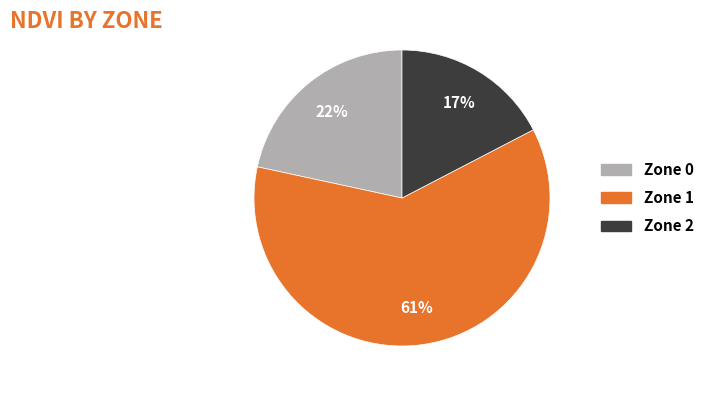

To the nearest percent, what percentage of the pie is Zone 0?

22%